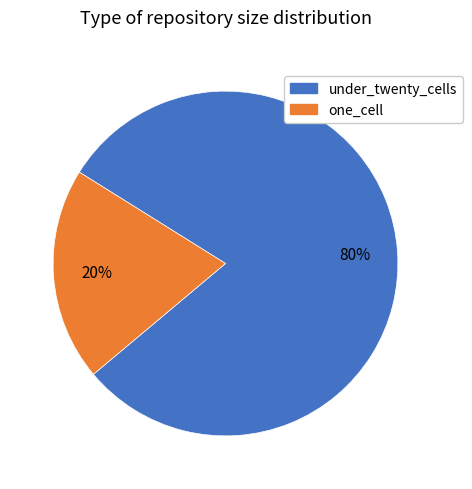

True or false: under_twenty_cells accounts for 75% of the total.

False